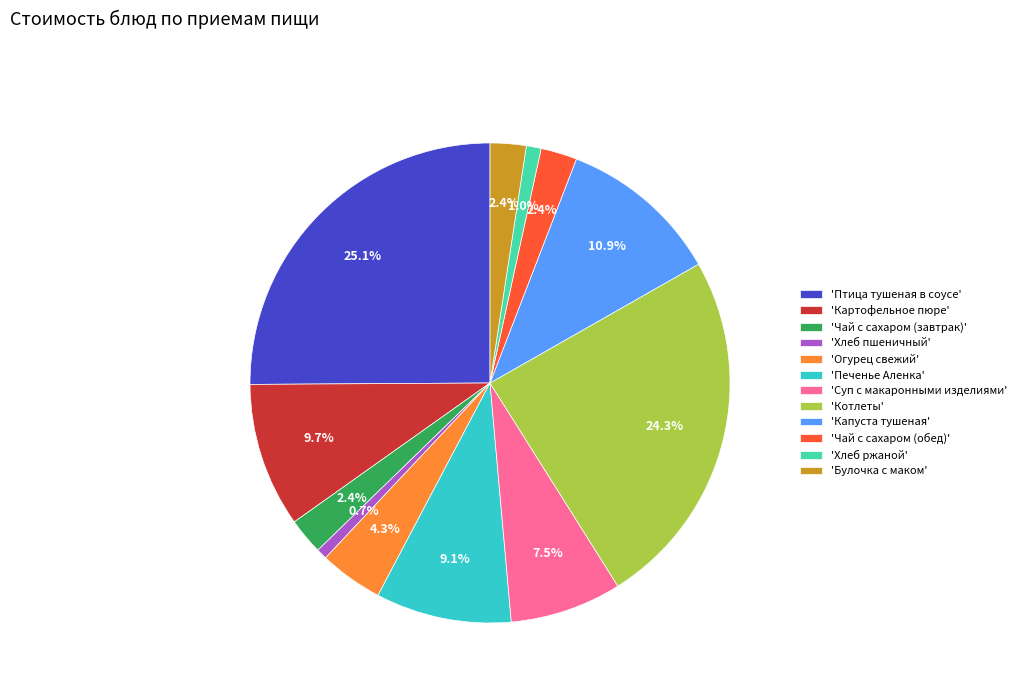

How many segments does this pie chart have?

12